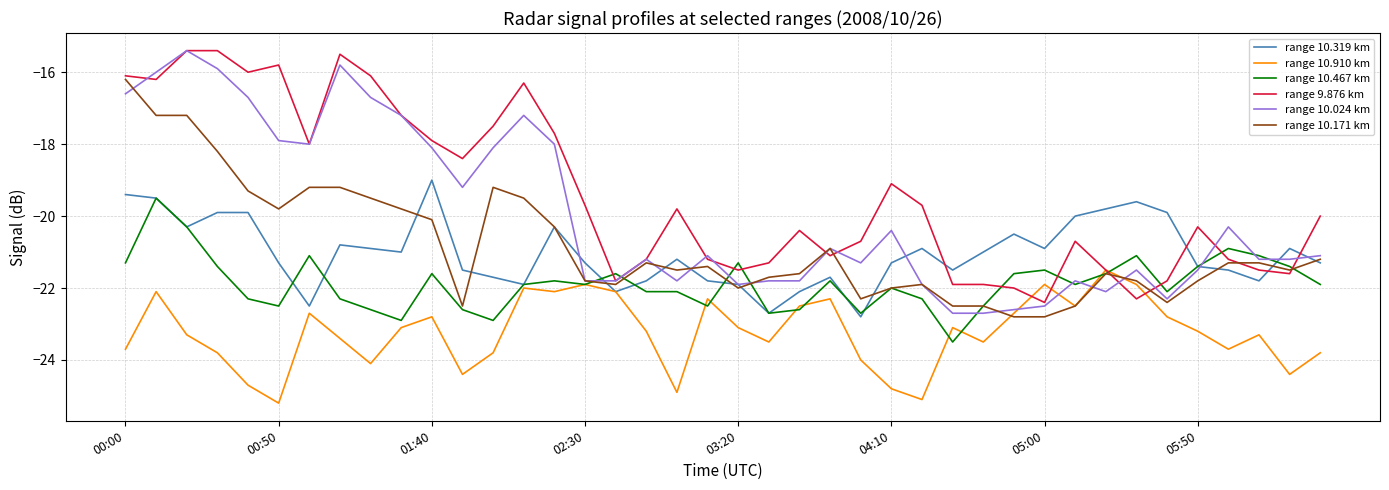

What are all the series names shown in the legend?

range 10.319 km, range 10.910 km, range 10.467 km, range 9.876 km, range 10.024 km, range 10.171 km